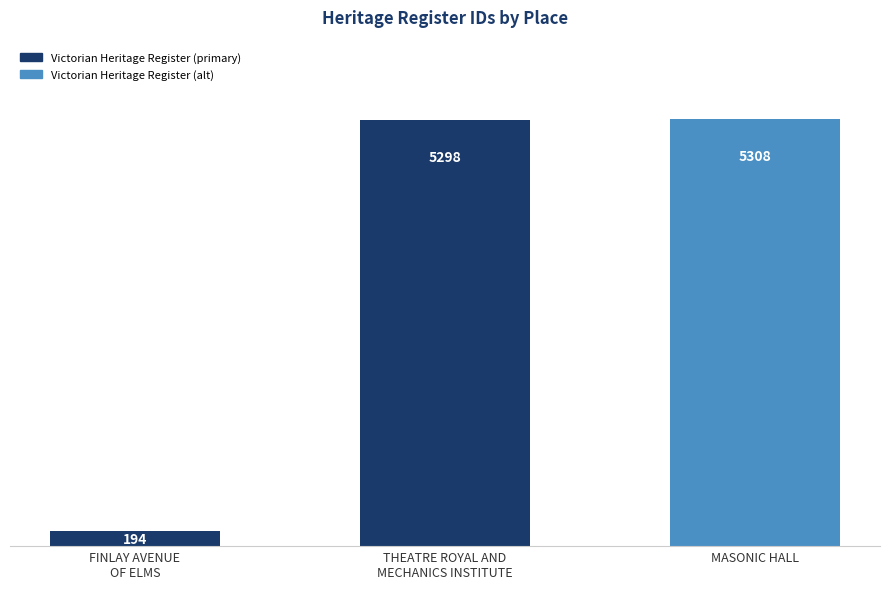

Which category has the highest value across all series?

MASONIC HALL